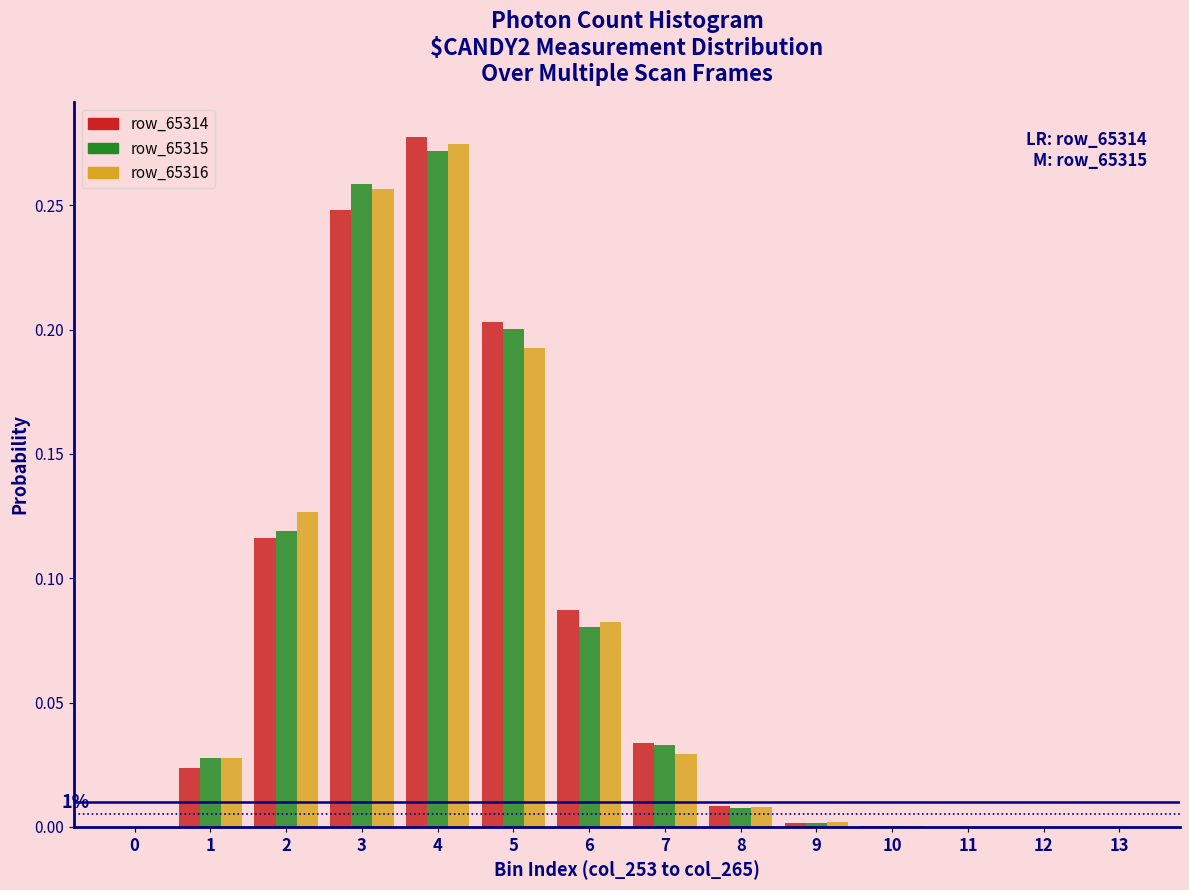

What is the sum of all row_65316 values?

1.0